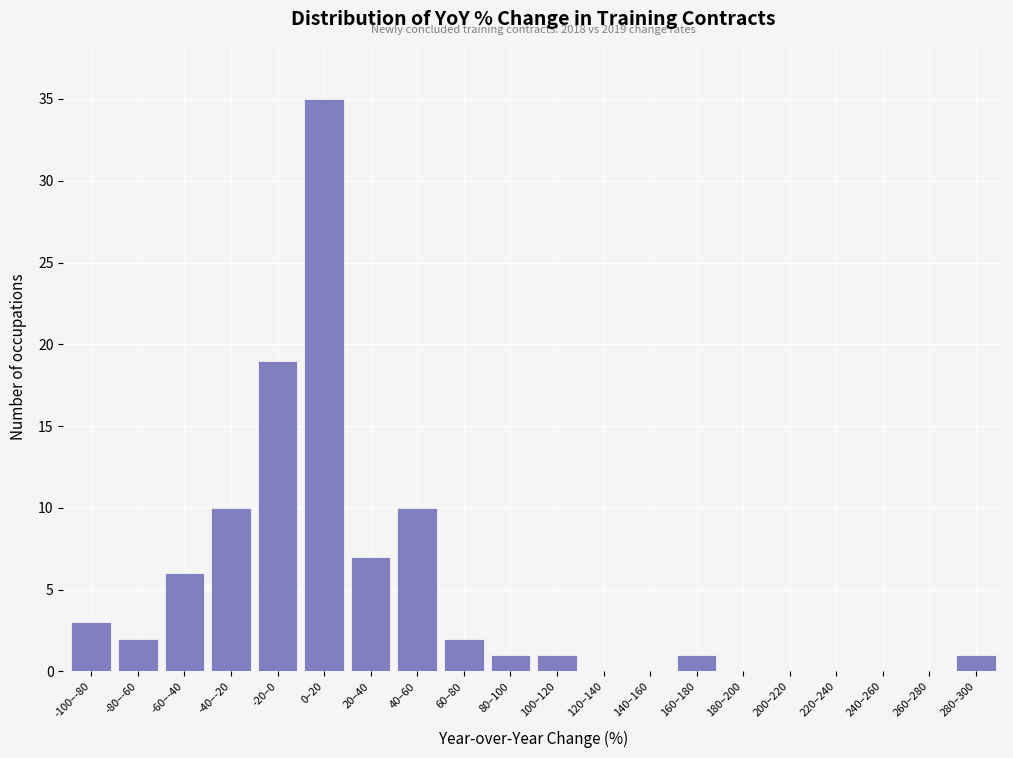

Reading left to right, extract all data points from this chart.

-100–-80=3	-80–-60=2	-60–-40=6	-40–-20=10	-20–0=19	0–20=35	20–40=7	40–60=10	60–80=2	80–100=1	100–120=1	120–140=0	140–160=0	160–180=1	180–200=0	200–220=0	220–240=0	240–260=0	260–280=0	280–300=1